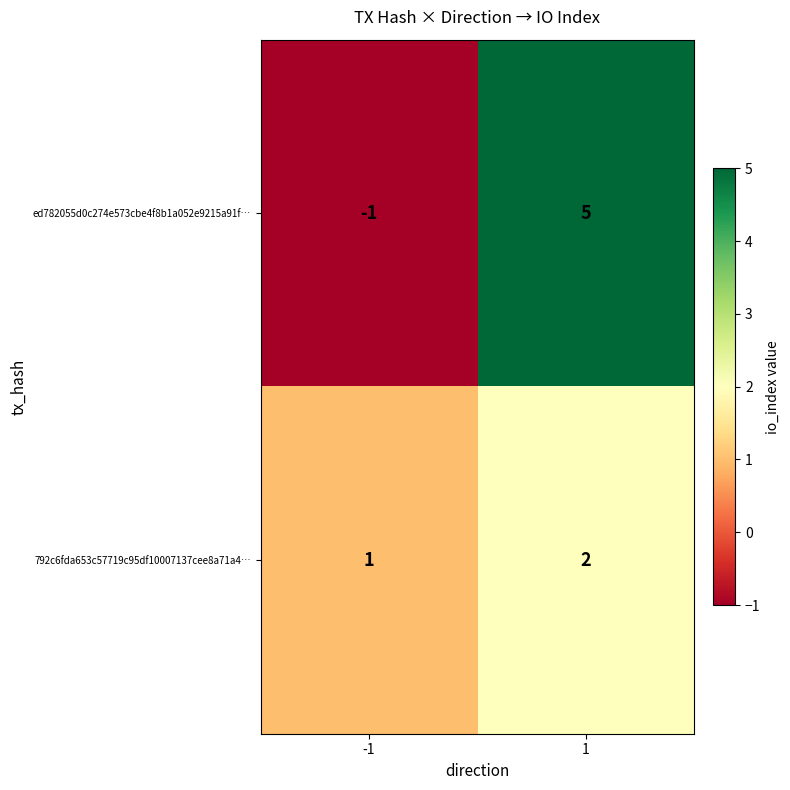

Is the value of 792c6fda653c57719c95df10007137cee8a71a4… at -1 greater than the value of ed782055d0c274e573cbe4f8b1a052e9215a91f… at 1?

No